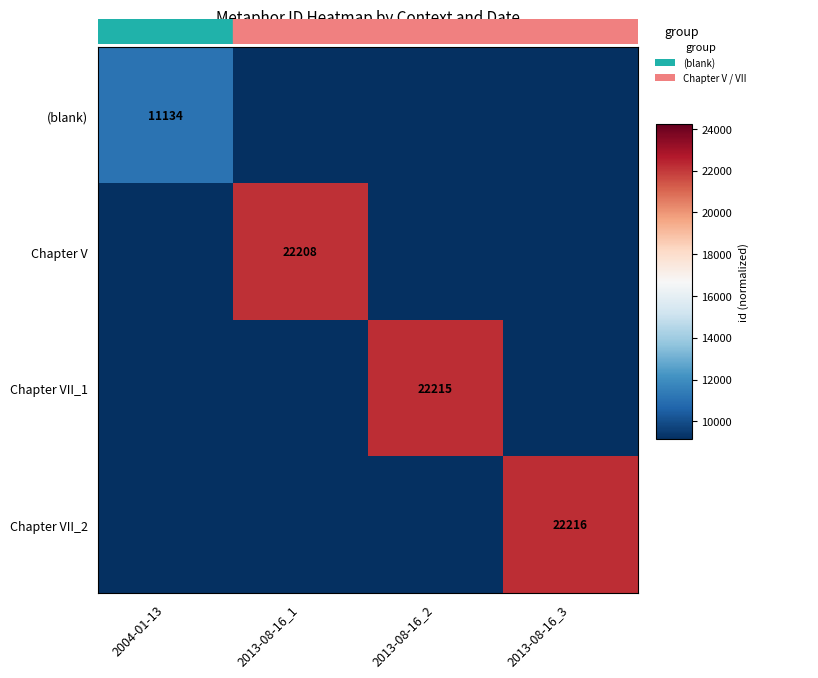

What is the average value of the Chapter VII_2 series?

12404